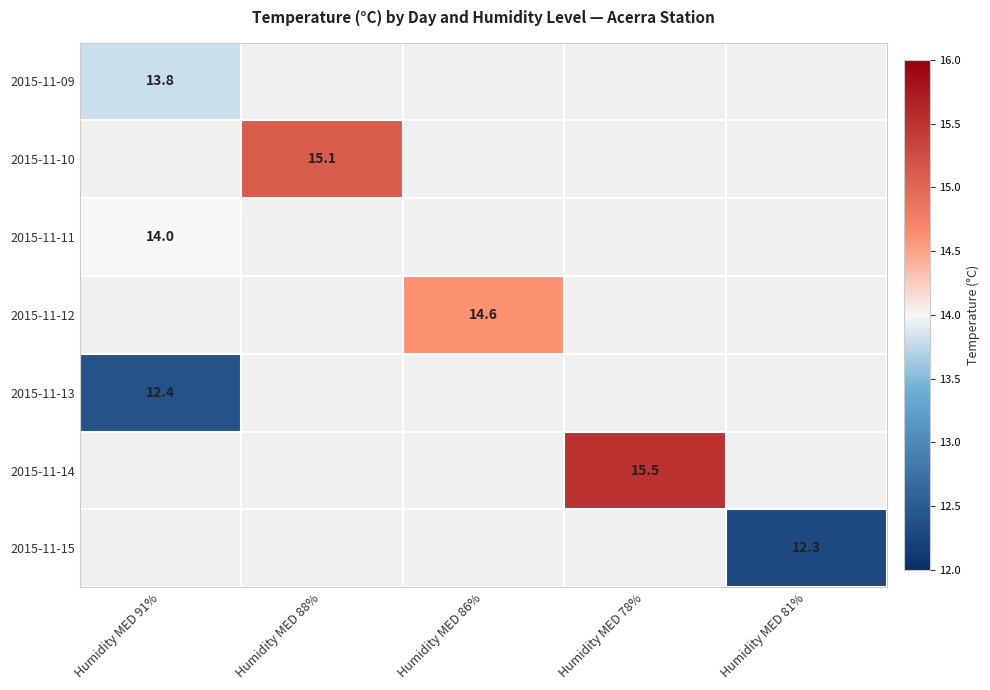

At how many categories does at least one series exceed 13?

4